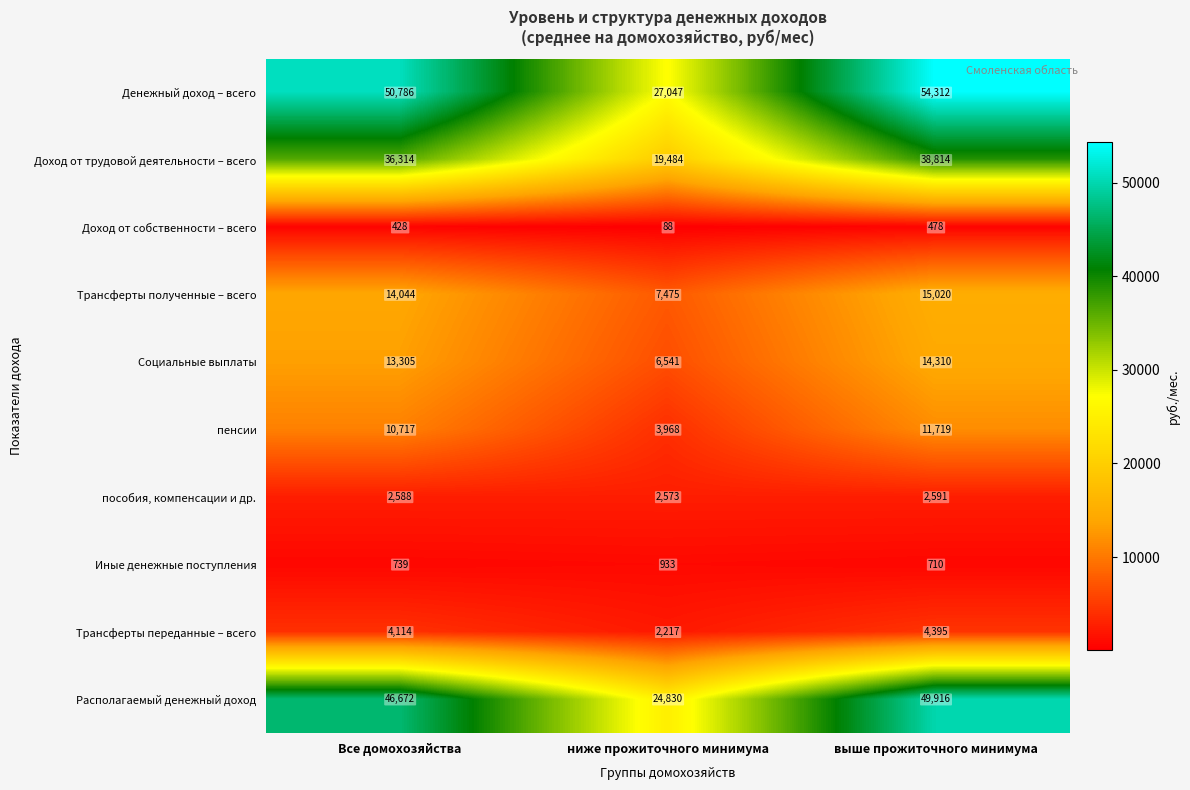

At which category is the sum across all series the highest?

выше прожиточного минимума